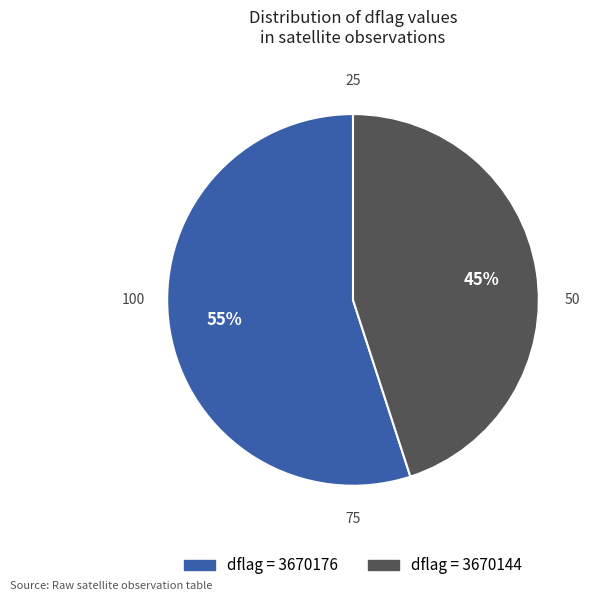

To the nearest percent, what is the average slice percentage?

50%